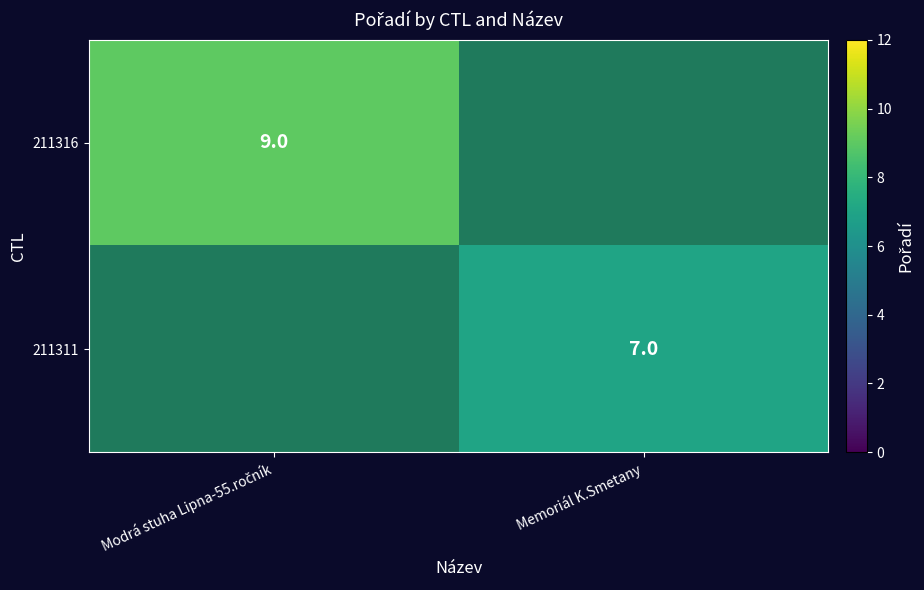

The 211311 series shows 7 at Memoriál K.Smetany. True or false?

True